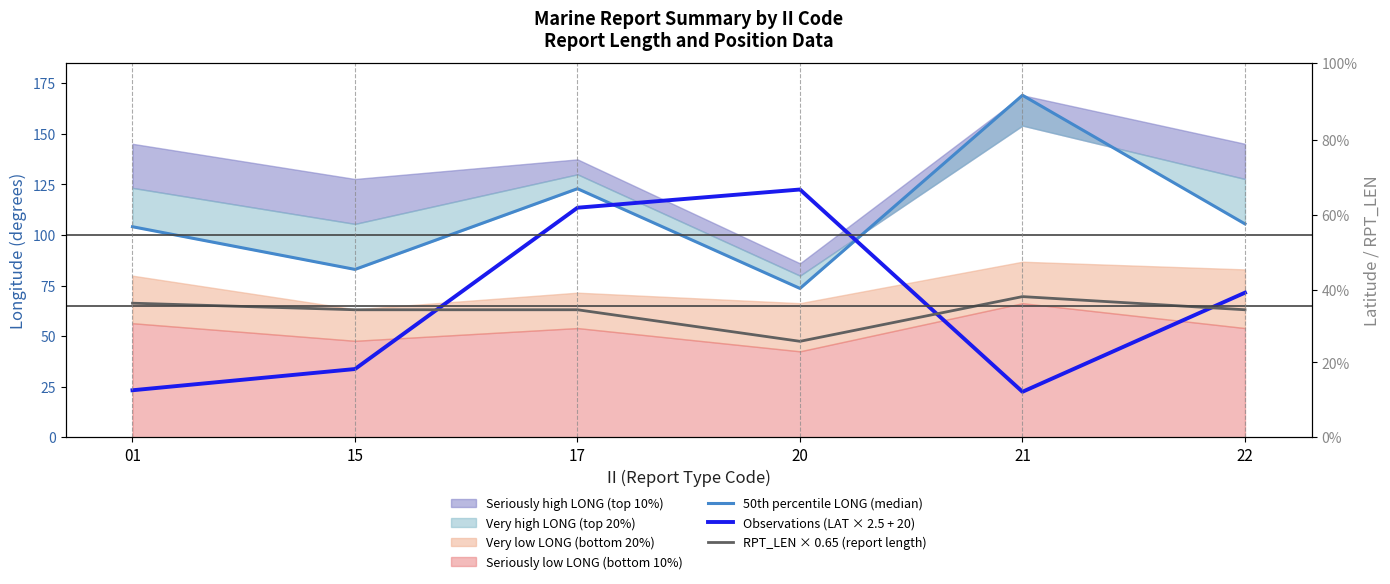

True or false: RPT_LEN × 0.65 (report length) has more than 1 points higher than both neighbors.

False